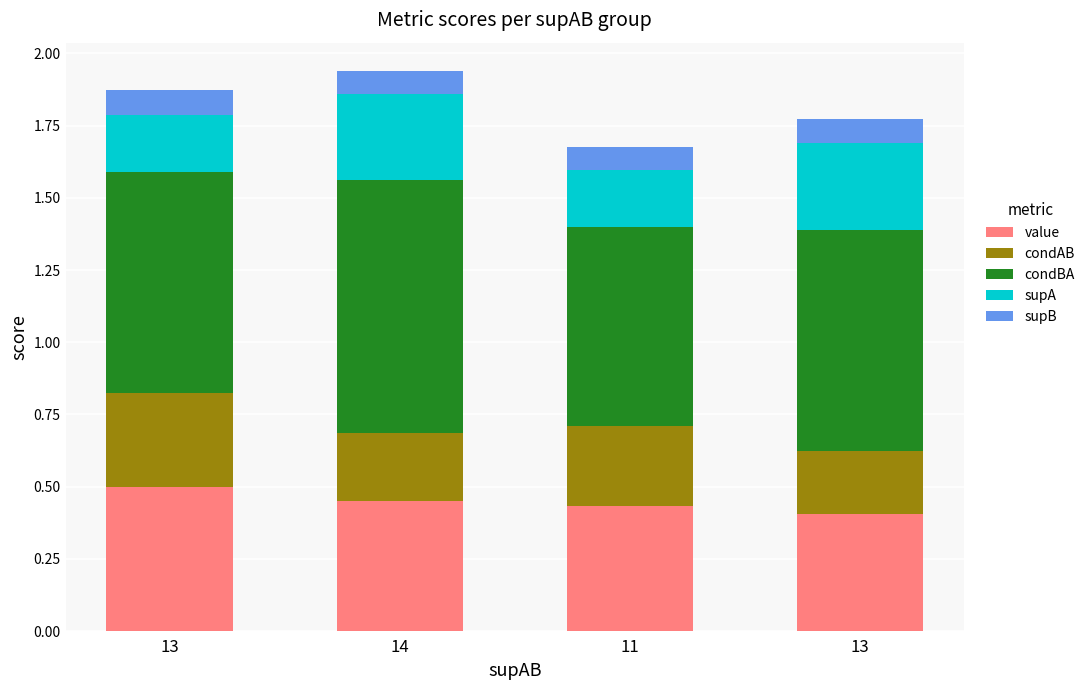

How many bars are there in total?

4